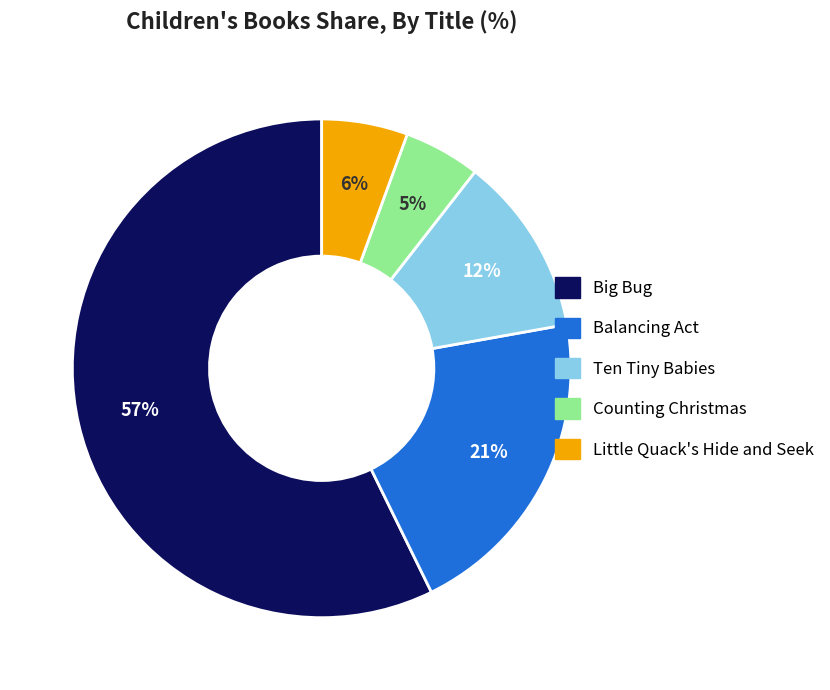

To the nearest percent, what percentage of the pie is Balancing Act?

21%